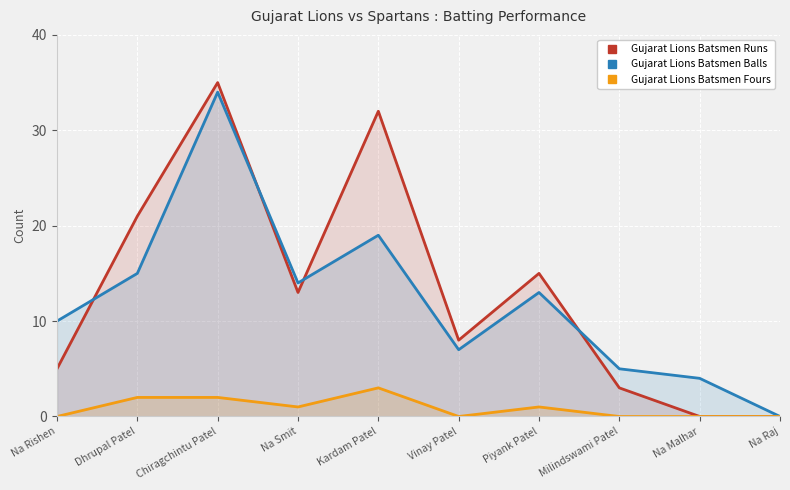

How many times do Gujarat Lions Batsmen Balls and Gujarat Lions Batsmen Runs cross each other?

4